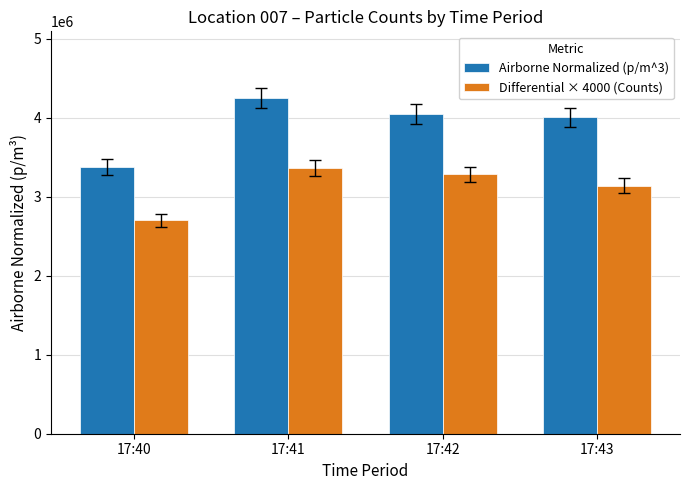

What is the value of the Airborne Normalized (p/m^3) bar at the 3rd from the left?

4046524.8